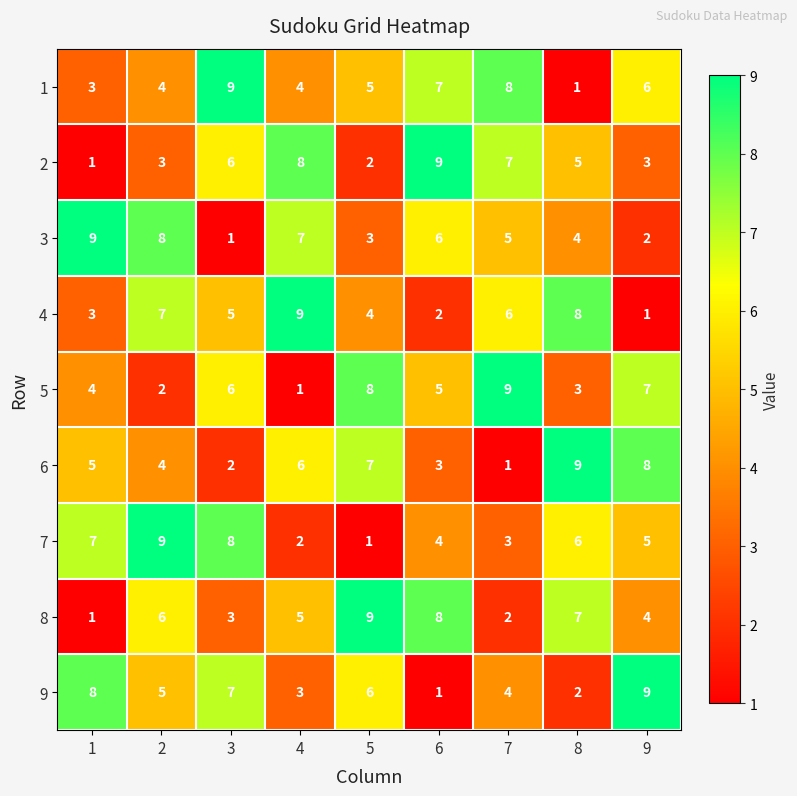

What value does the 6 series have at 1?

5